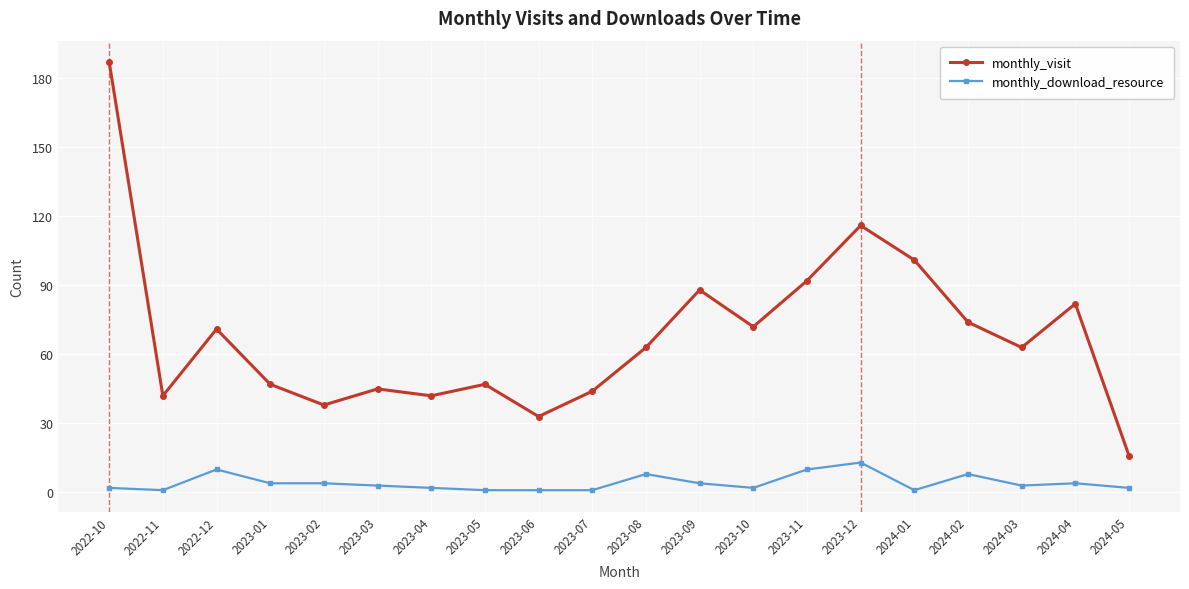

Which series has the largest range (max minus min)?

monthly_visit